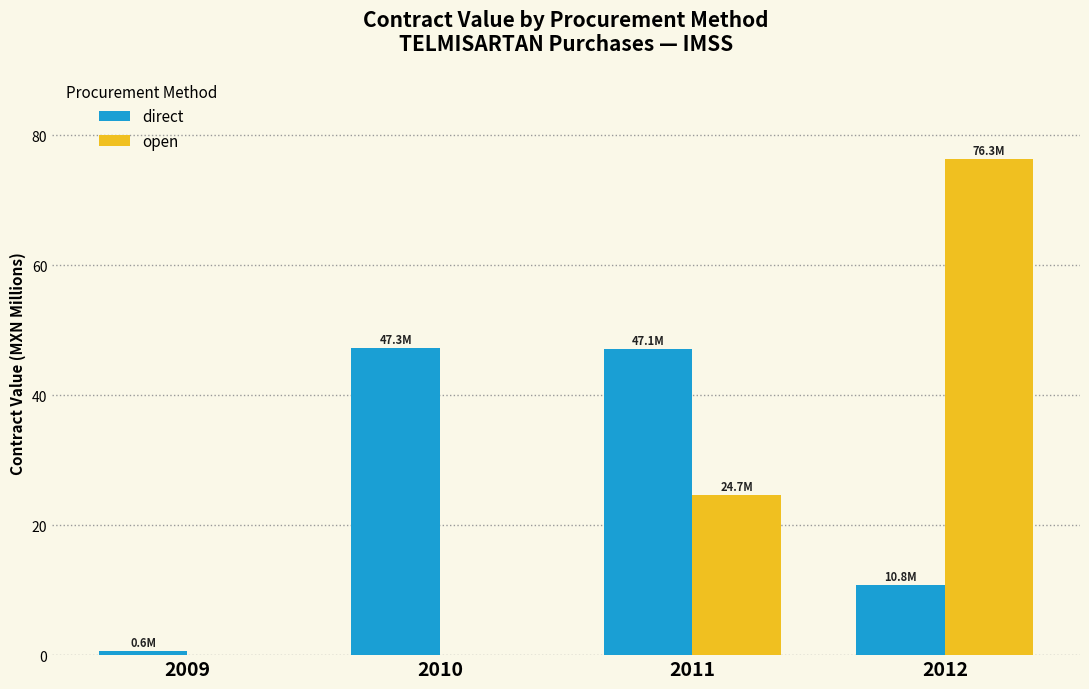

What is the maximum value shown in the chart?

76.3